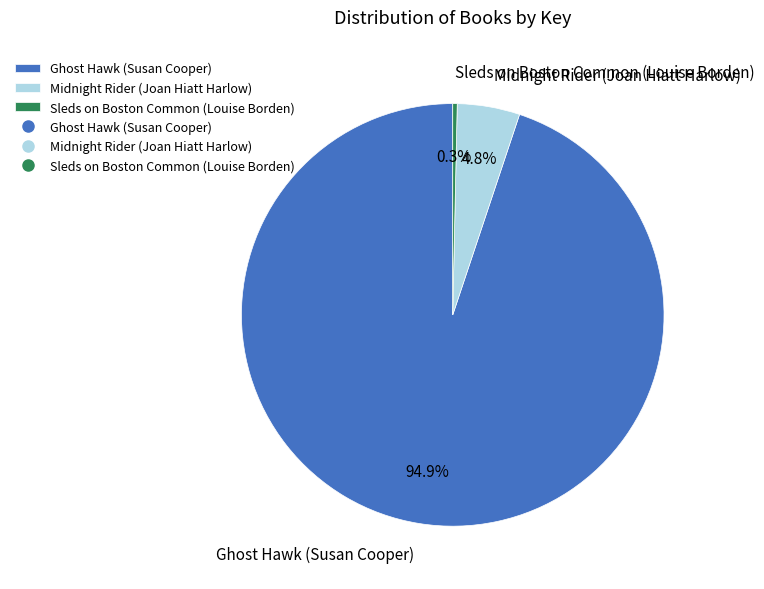

Which slice is the smallest?

Sleds on Boston Common (Louise Borden)